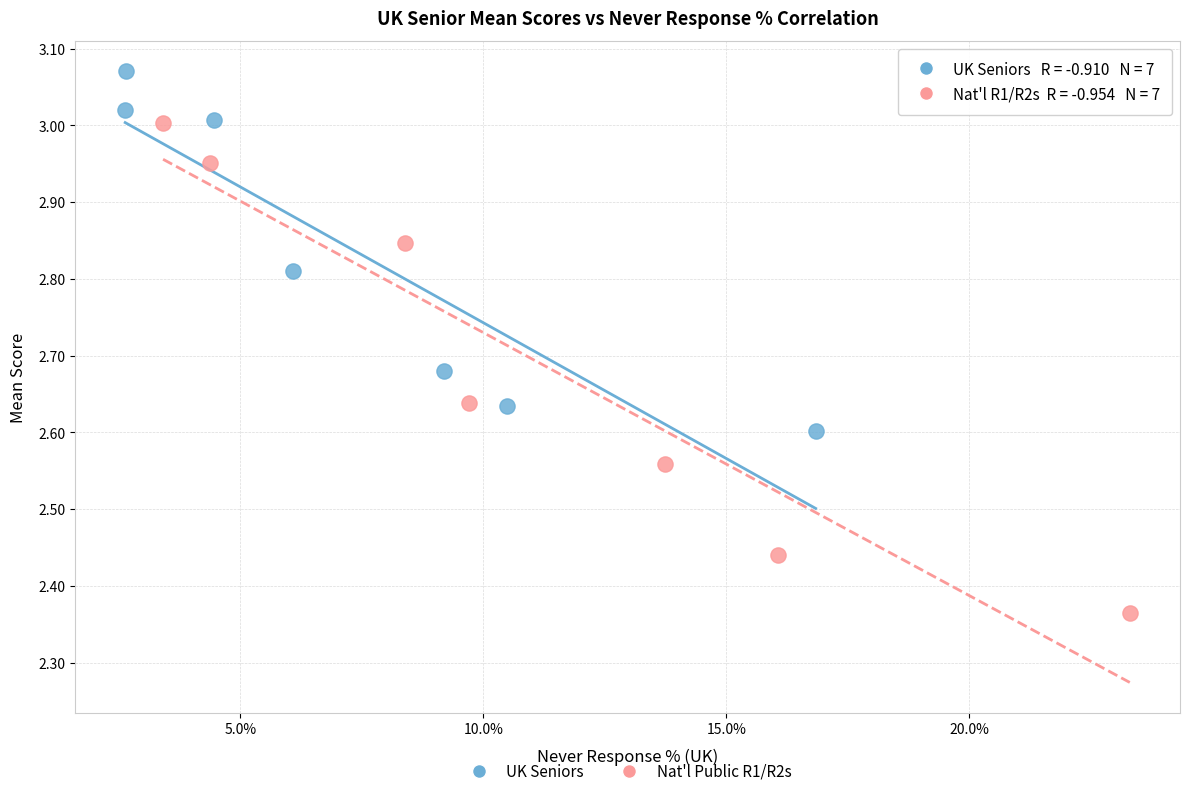

Which series contains the highest Y value?

UK Seniors